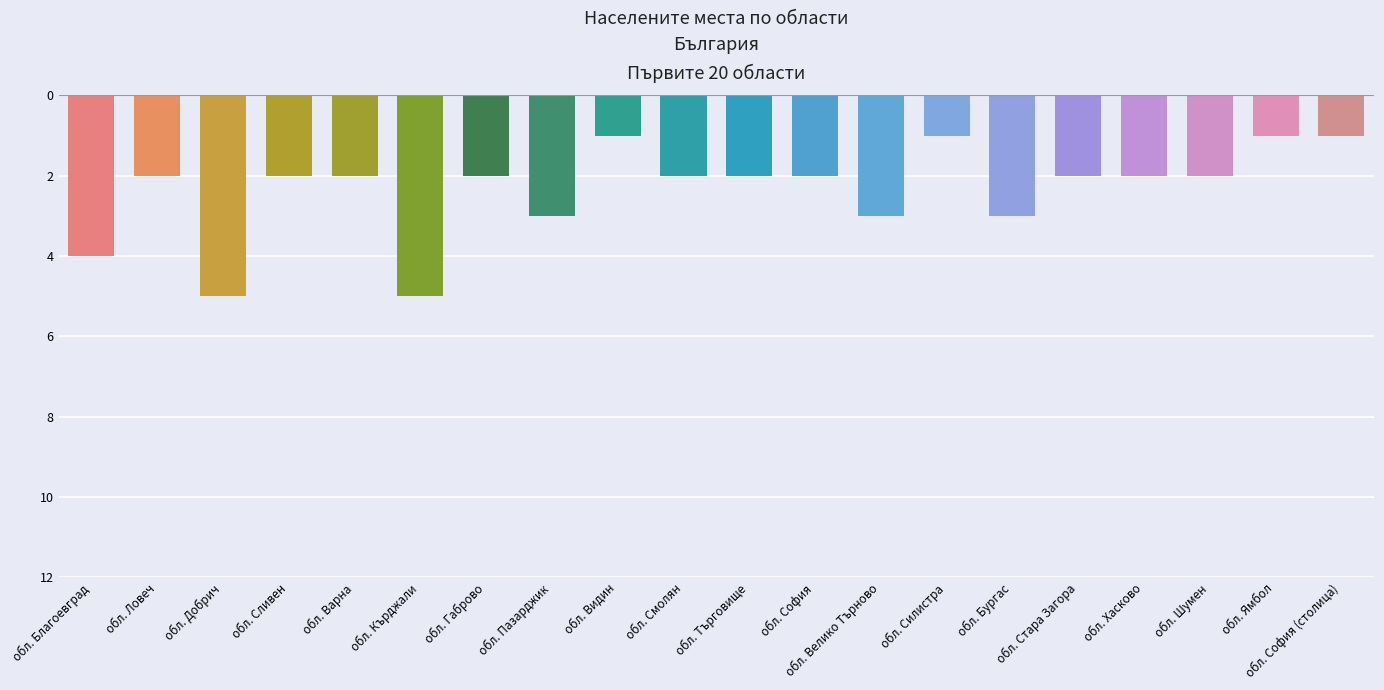

Are the bars horizontal?

No